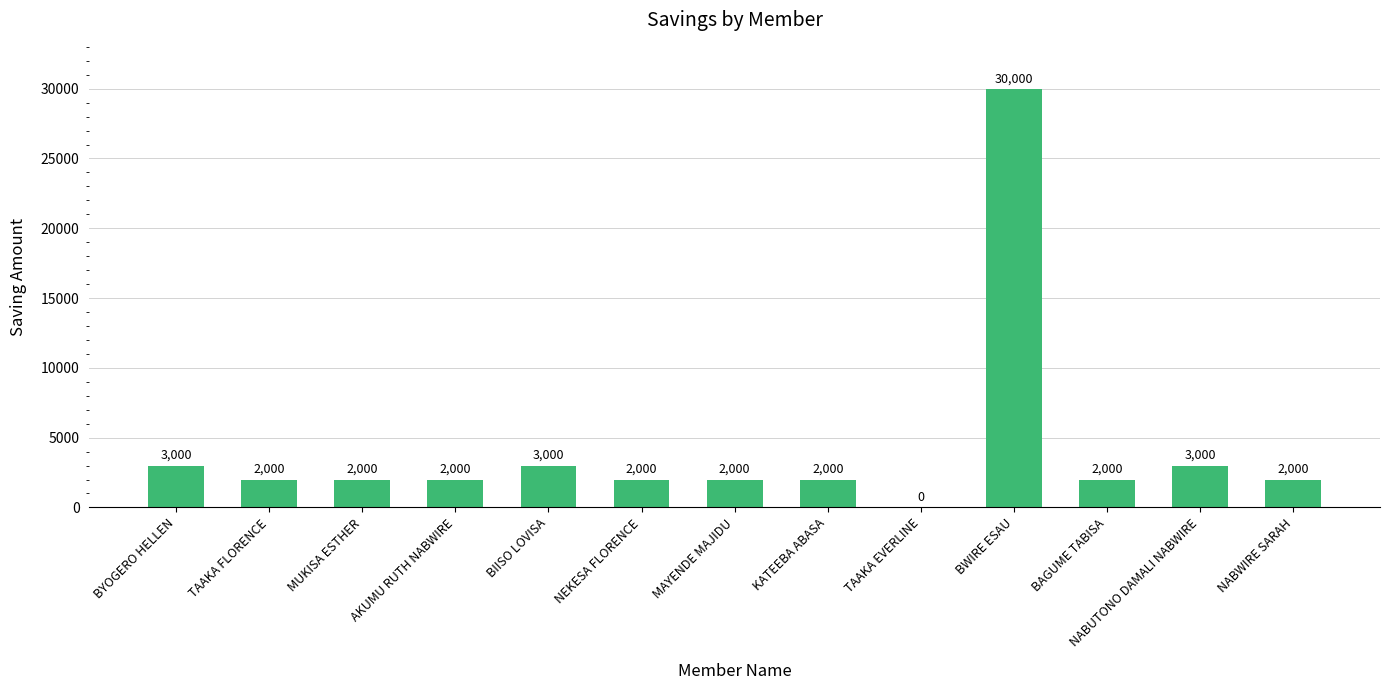

At which category does the chart reach its peak across all series?

BWIRE ESAU